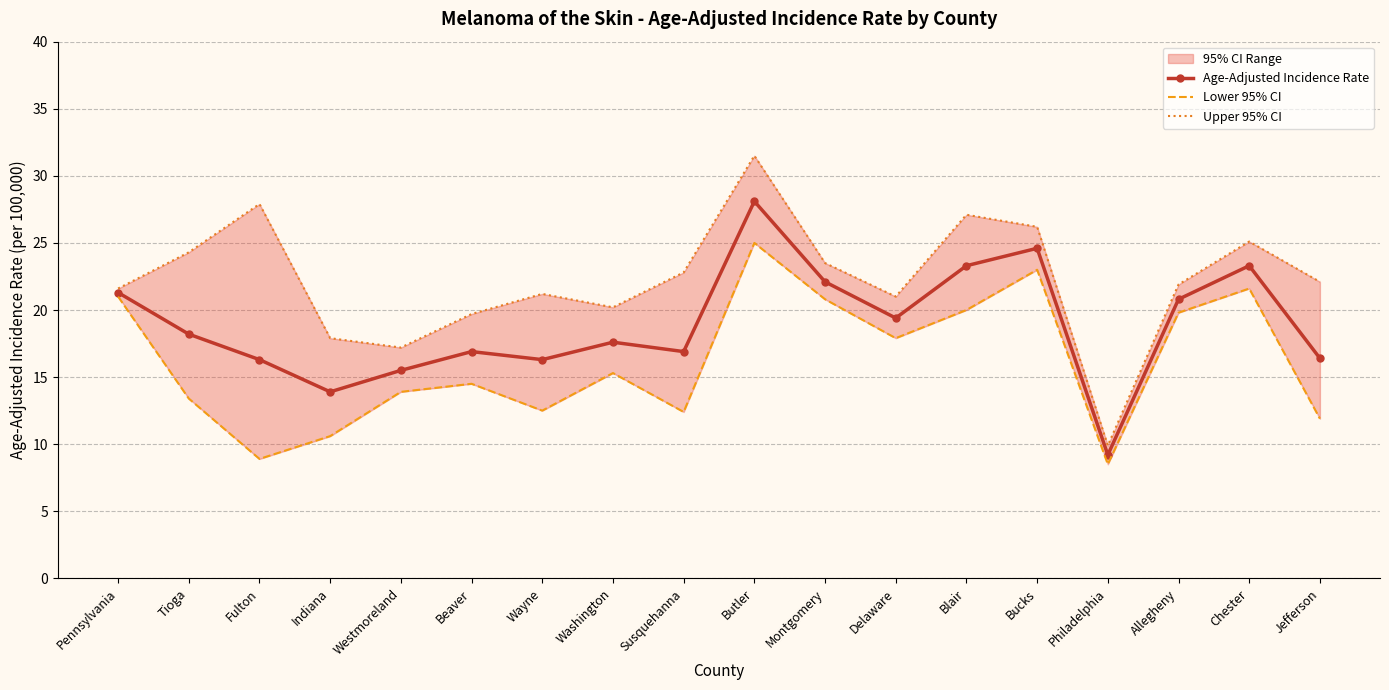

Rank the series at Butler from lowest to highest value.

Lower 95% CI, Age-Adjusted Incidence Rate, Upper 95% CI